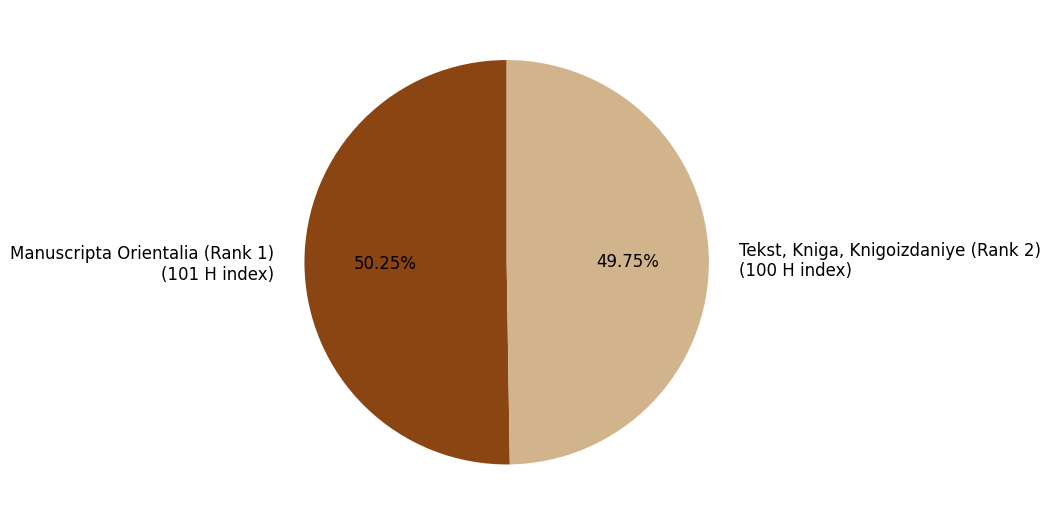

What is the ratio of the value at Tekst, Kniga, Knigoizdaniye (Rank 2) (100 H index) to the value at Manuscripta Orientalia (Rank 1) (101 H index)?

1.0